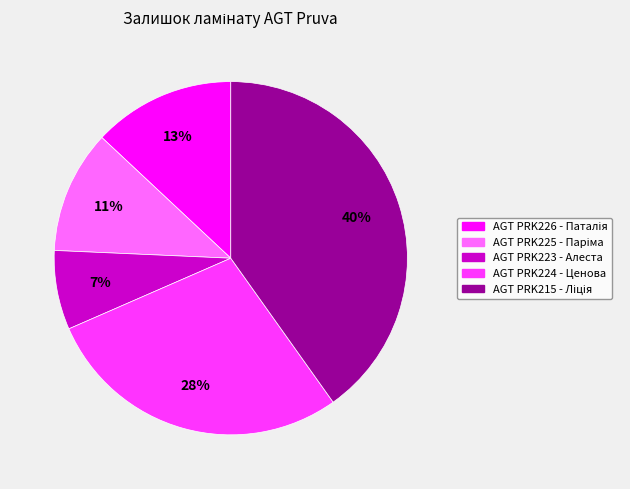

Does any single category account for the majority?

No